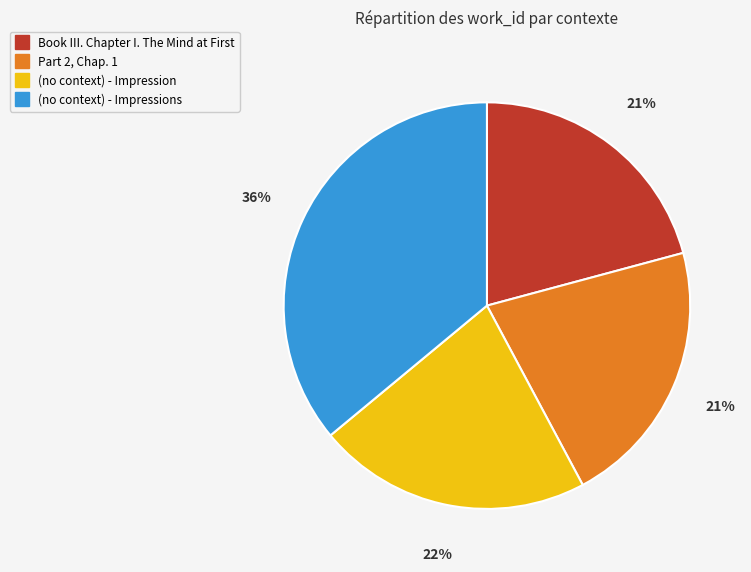

Is there a majority slice in this chart?

No